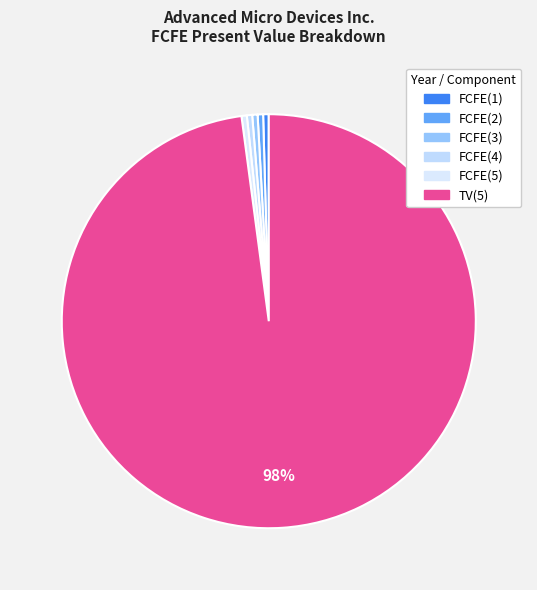

Do FCFE(5) and FCFE(4) together represent more than half of the pie?

No